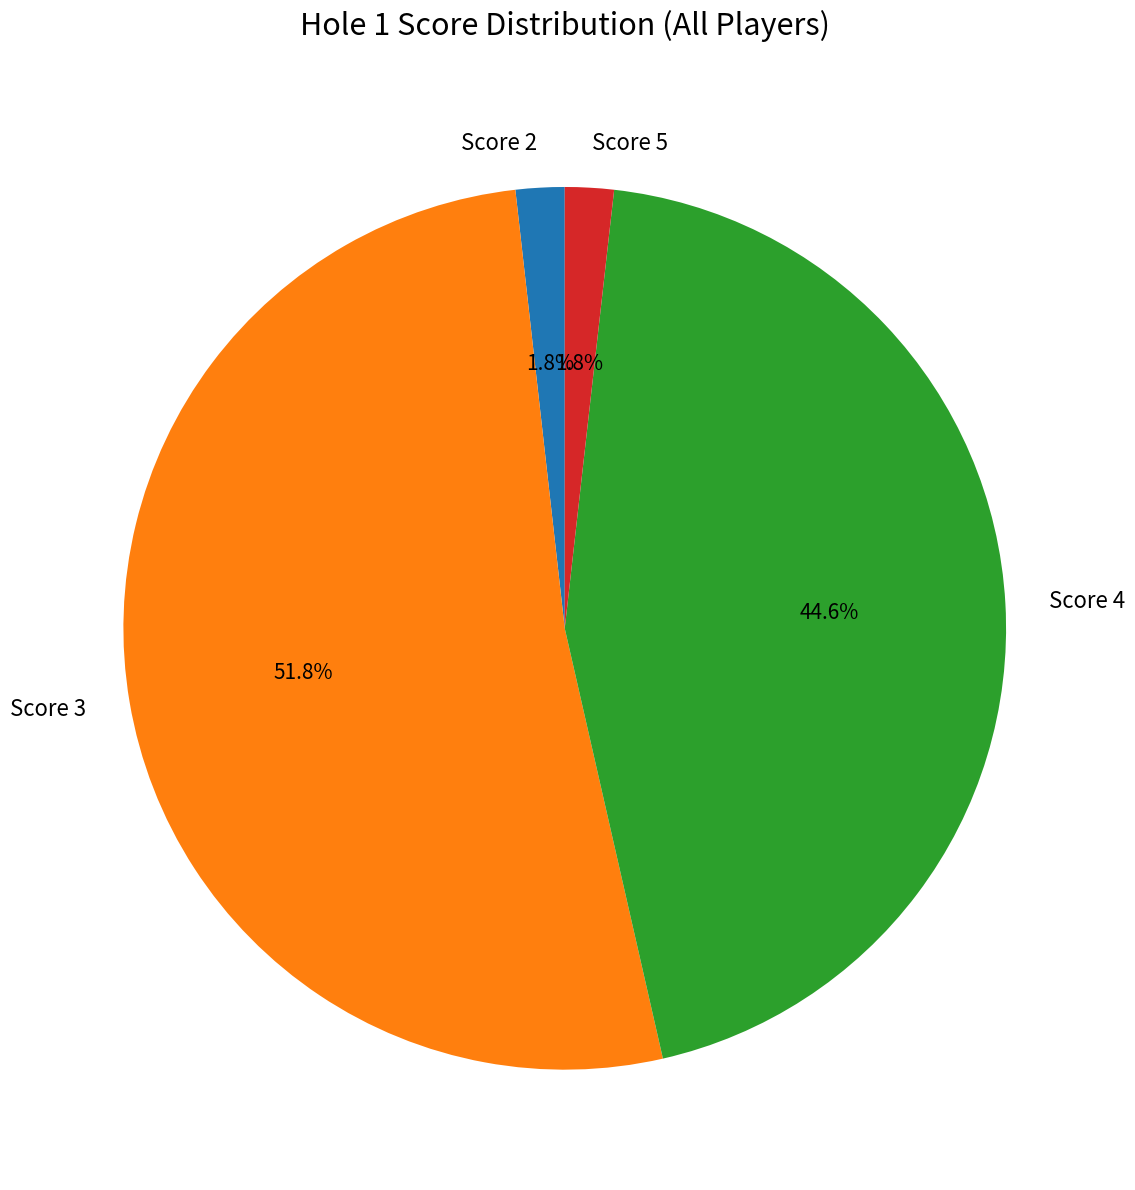

To the nearest percent, what is the difference between the largest and smallest slice percentages?

50%